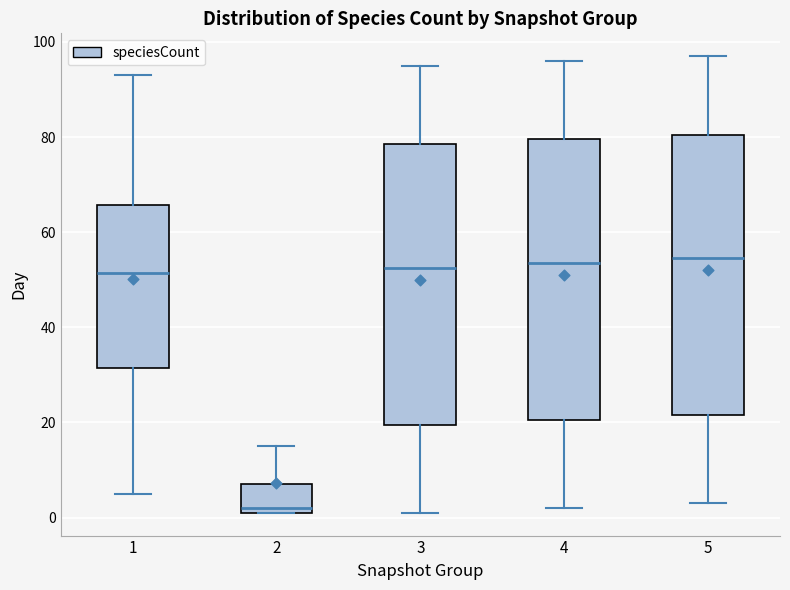

Which box's median line is the lowest?

2